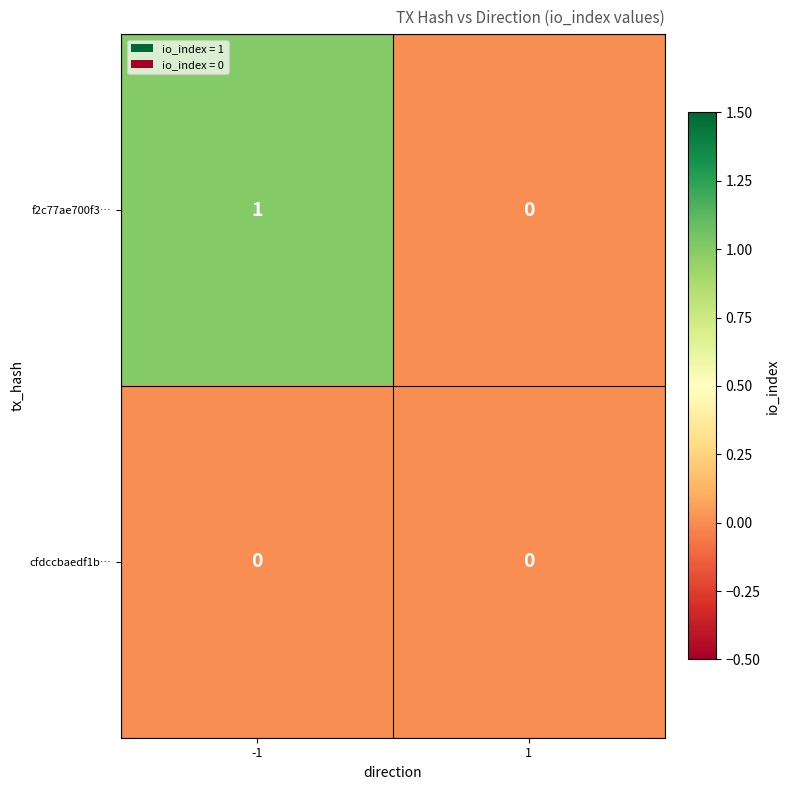

How many data points does each series have?

2